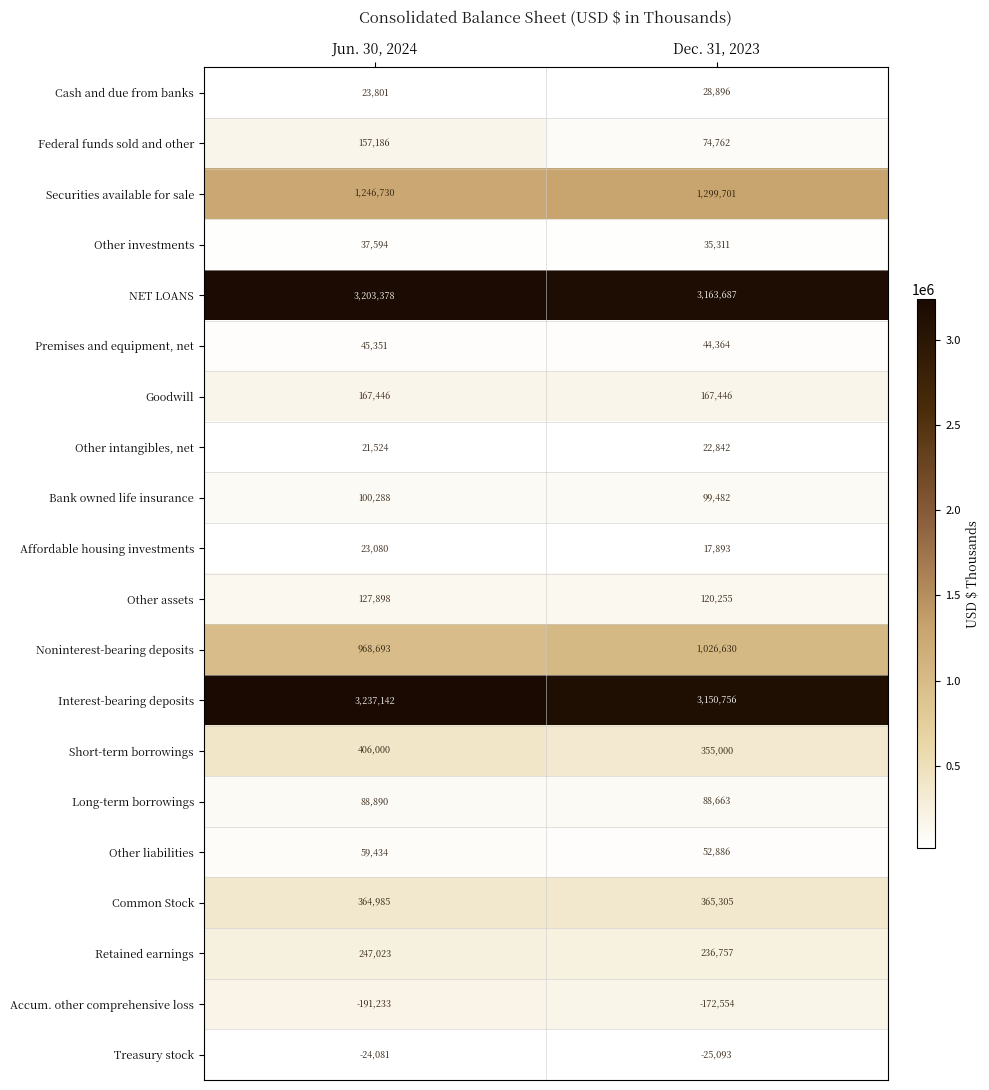

True or false: Securities available for sale has a value of 1299701 at Dec. 31, 2023.

True